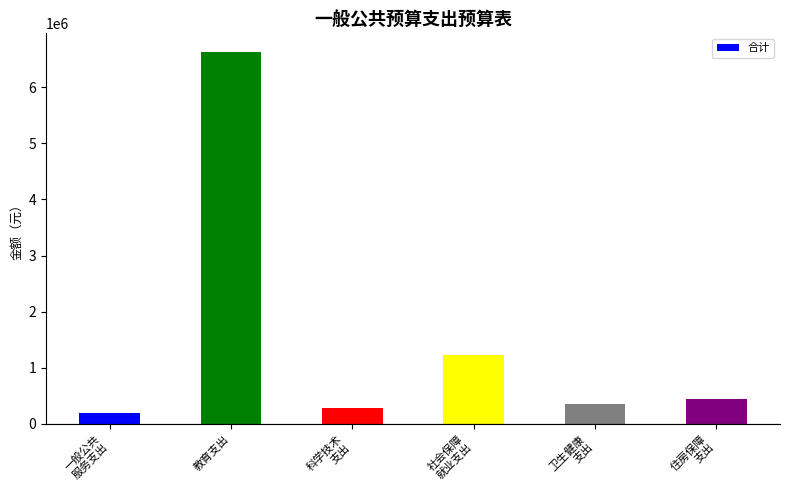

At which category does the chart reach its minimum across all series?

一般公共
服务支出